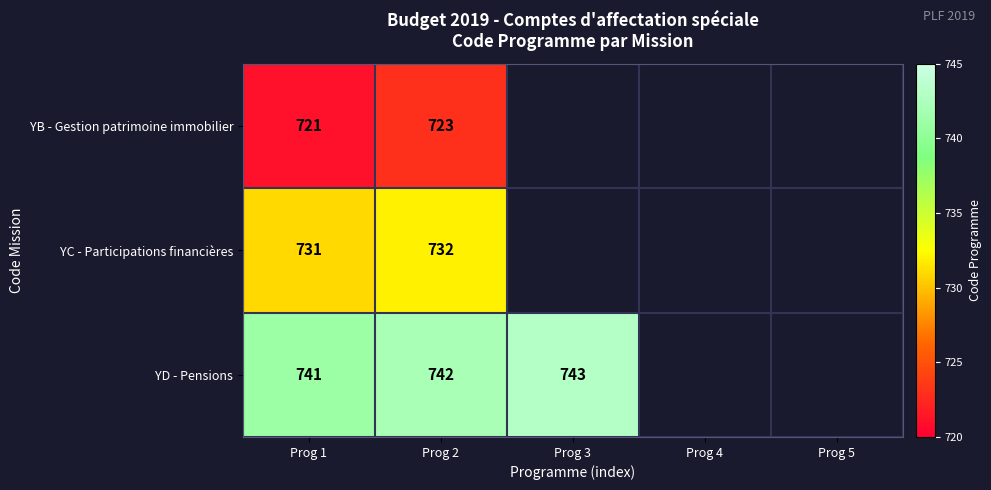

At how many categories does at least one series exceed 730?

3